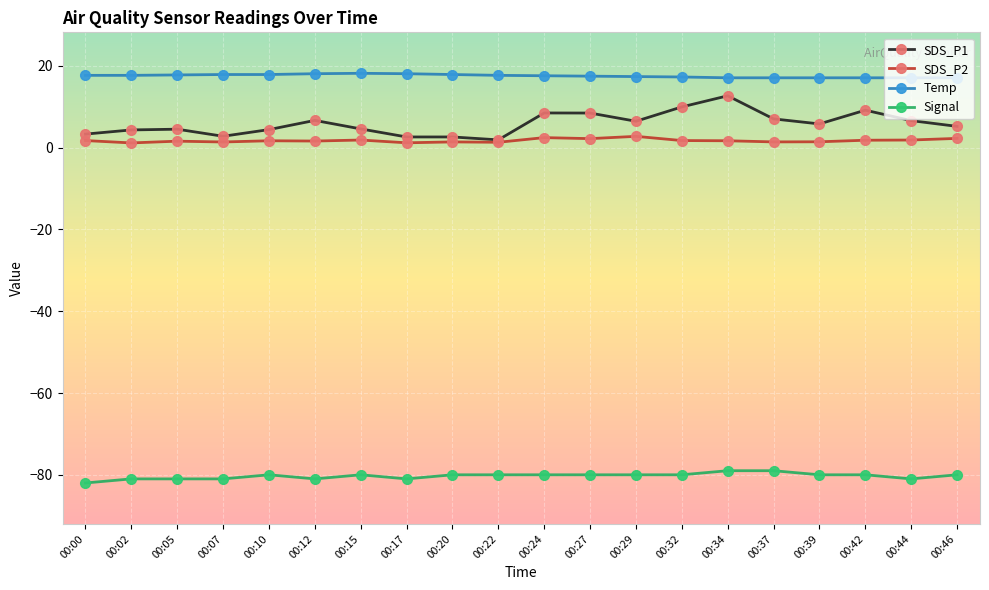

Is the value of Signal at 00:39 greater than the value of SDS_P2 at 00:42?

No